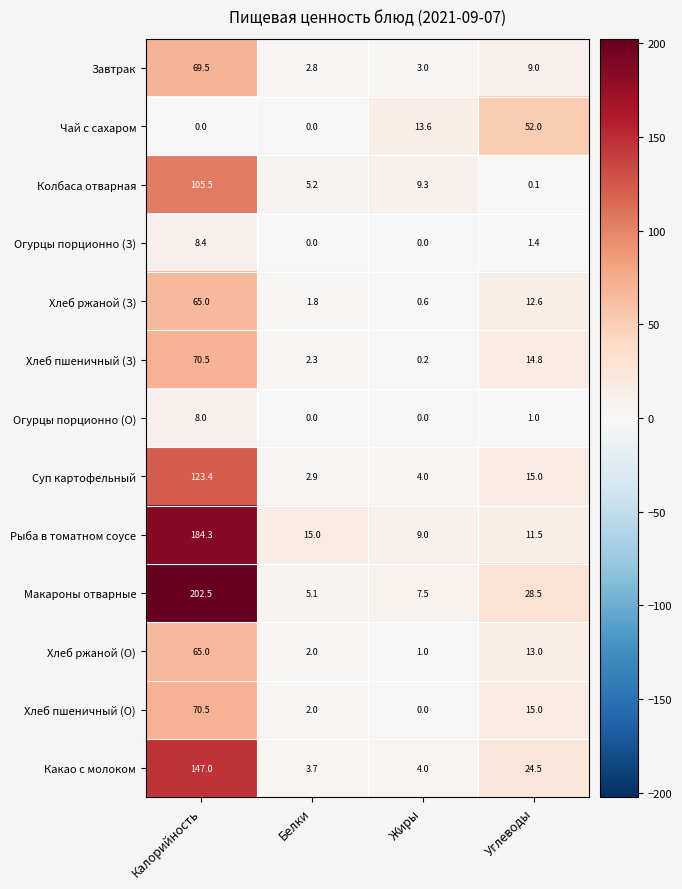

Is the value of Колбаса отварная at Углеводы greater than the value of Какао с молоком at Калорийность?

No